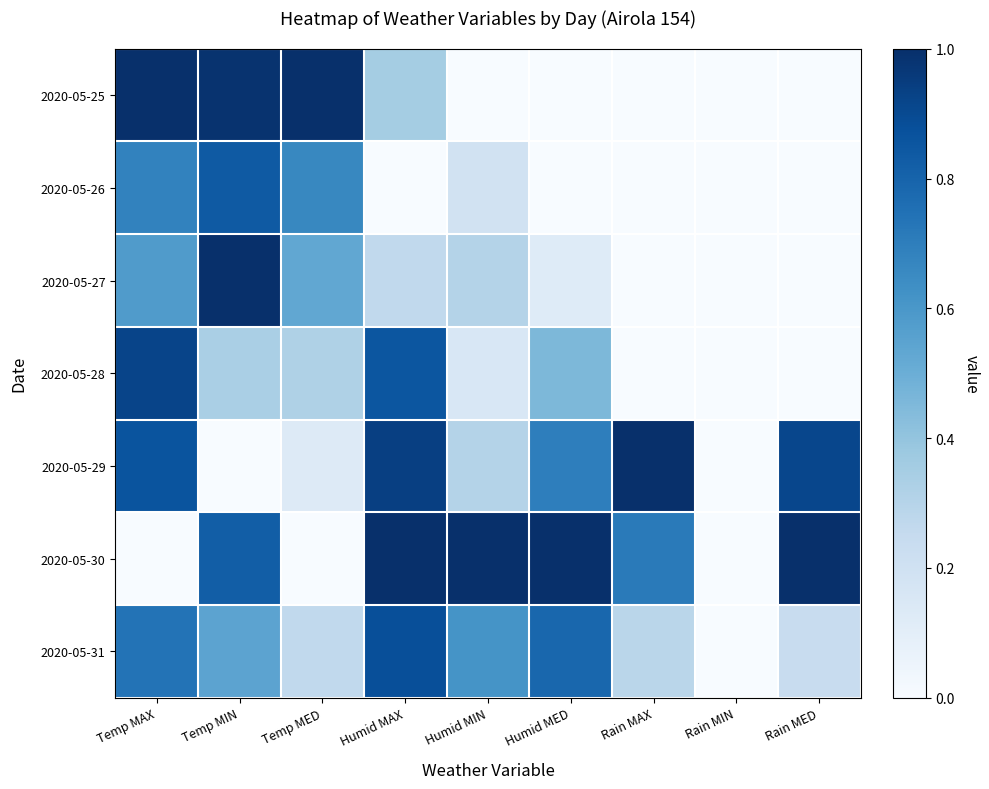

At which category does the chart reach its peak across all series?

Temp MAX